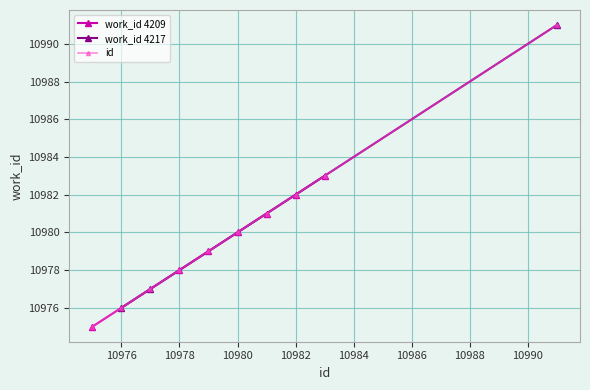

What is the lowest value of the id series?

10975